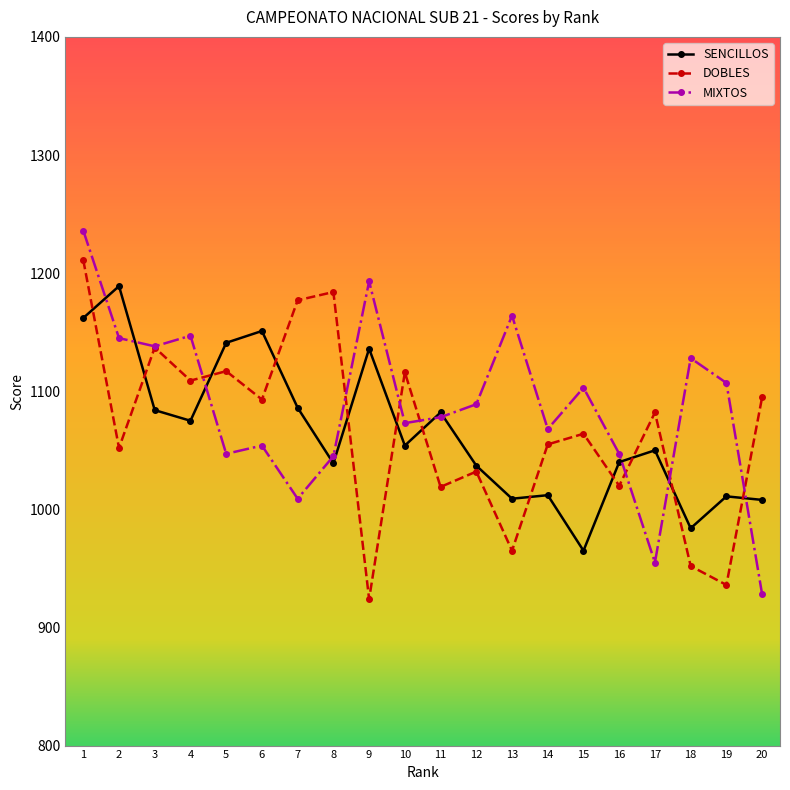

At how many categories does at least one series exceed 928?

20